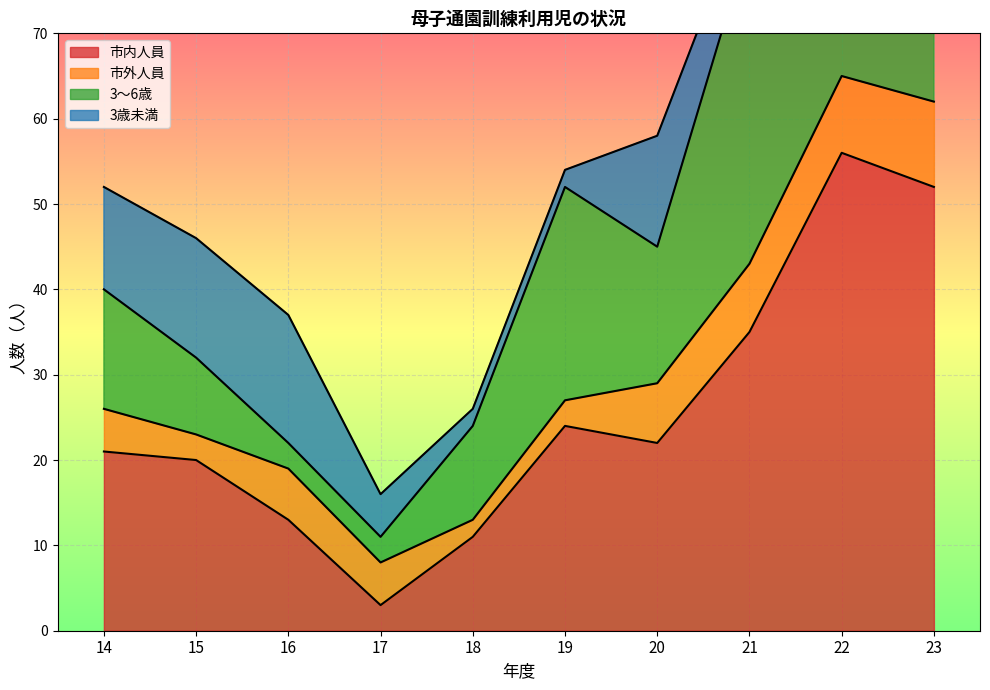

True or false: 市内人員 has a value of 9 at 14.

False